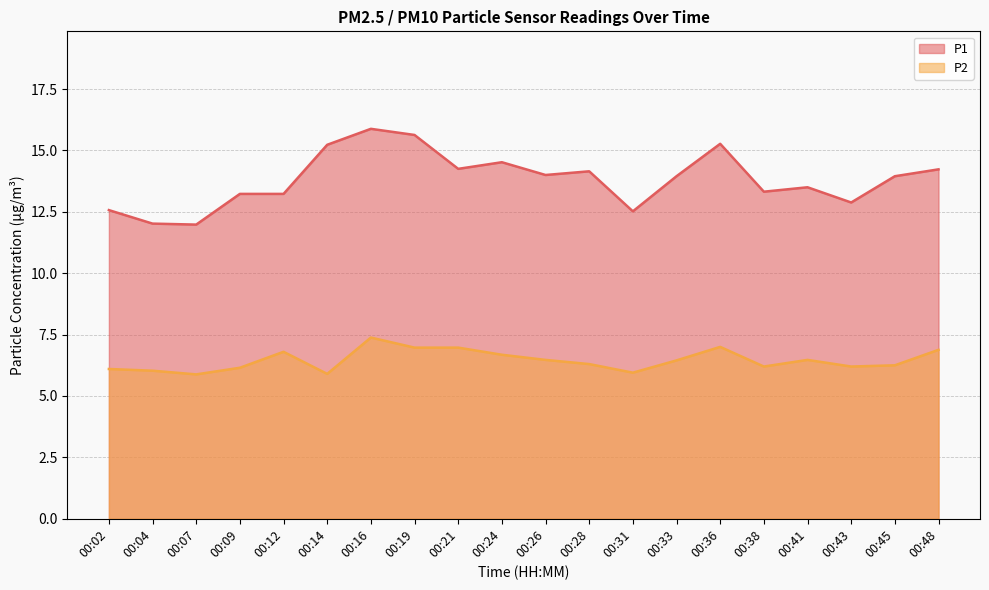

How many interior local valleys does the P1 series have?

6